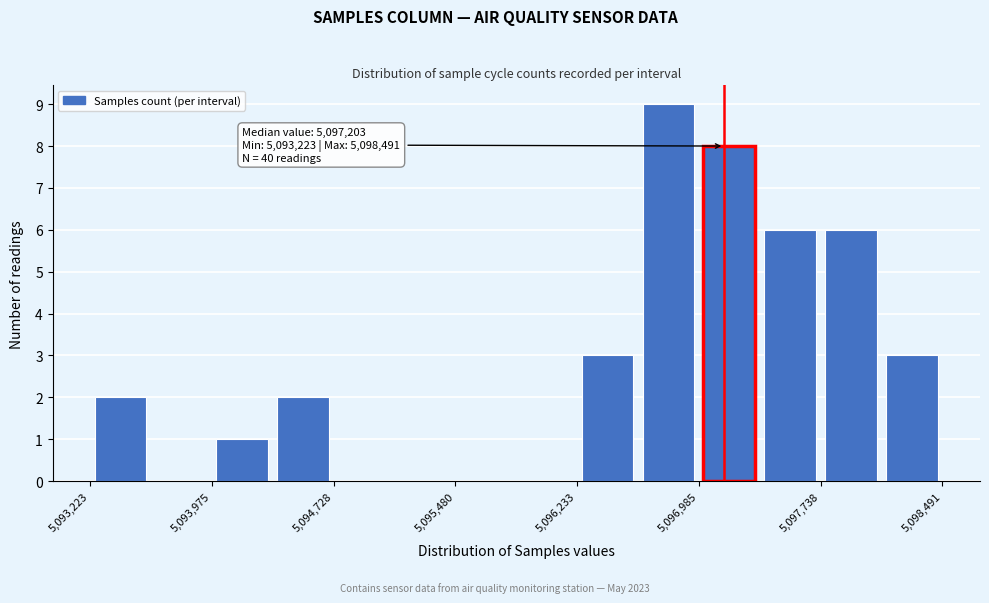

Read against the x-axis, roughly where is the centre of the tallest bar?

5096800